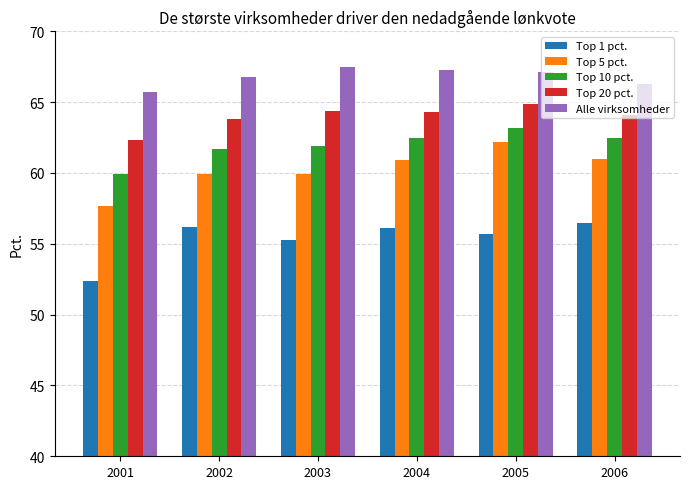

Which series has the largest total across all categories?

Alle virksomheder